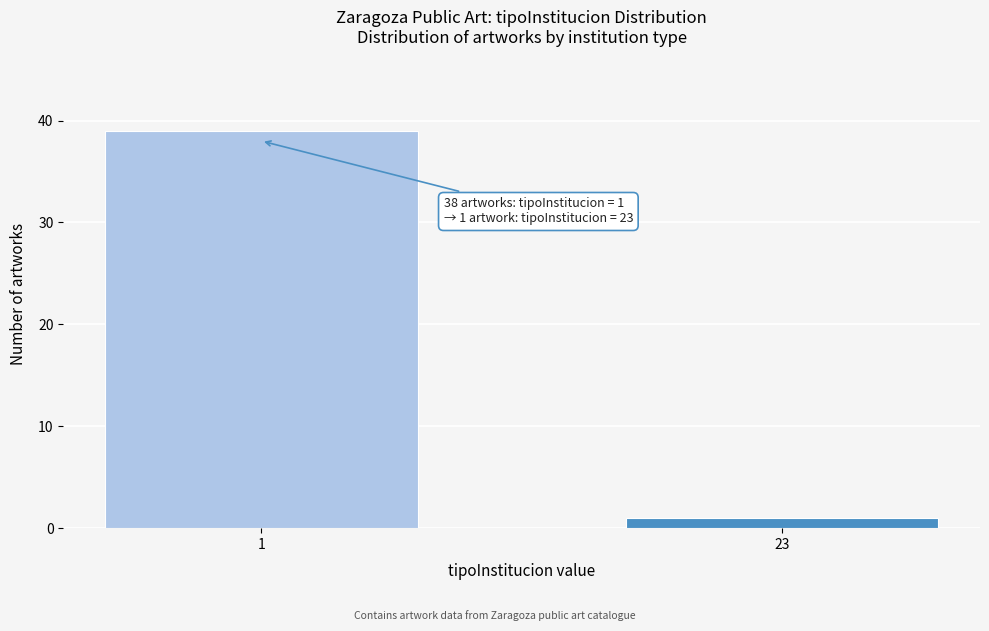

Reading left to right, transcribe all the data shown in this chart.

39	1